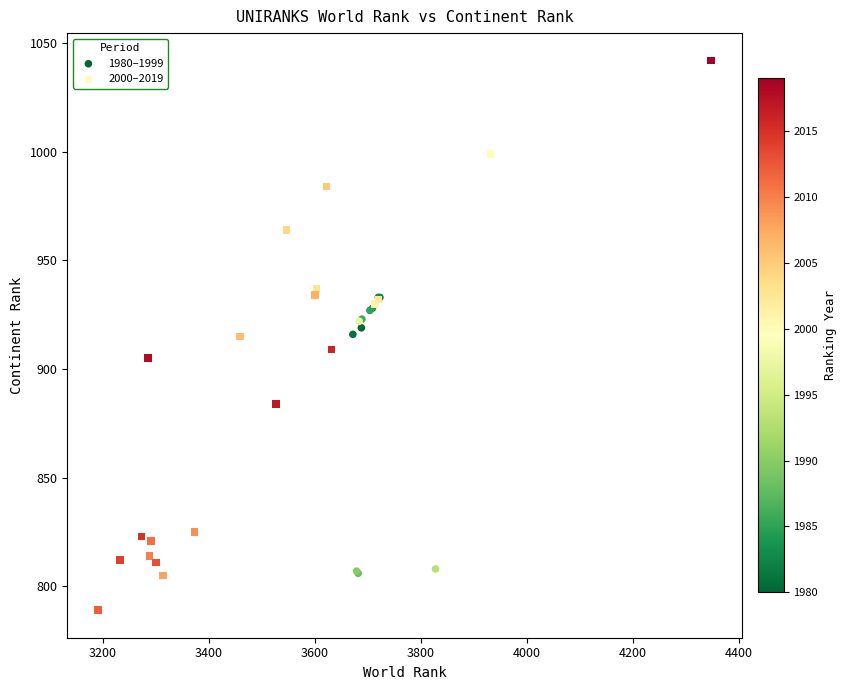

Which series has the widest spread of Y values?

2000–2019